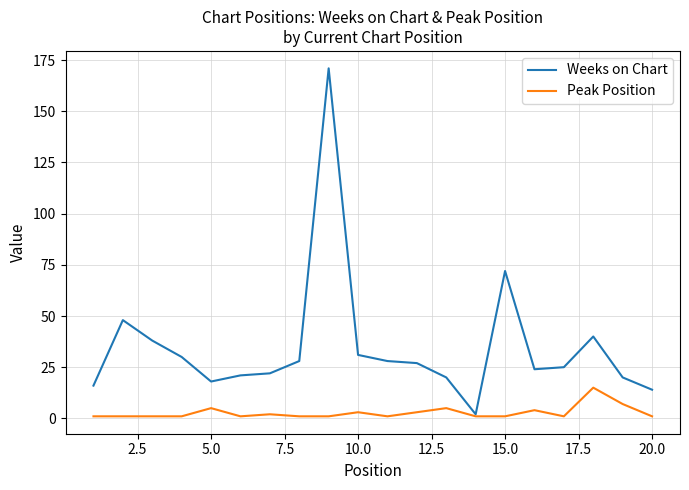

Which series has the widest spread of values?

Weeks on Chart